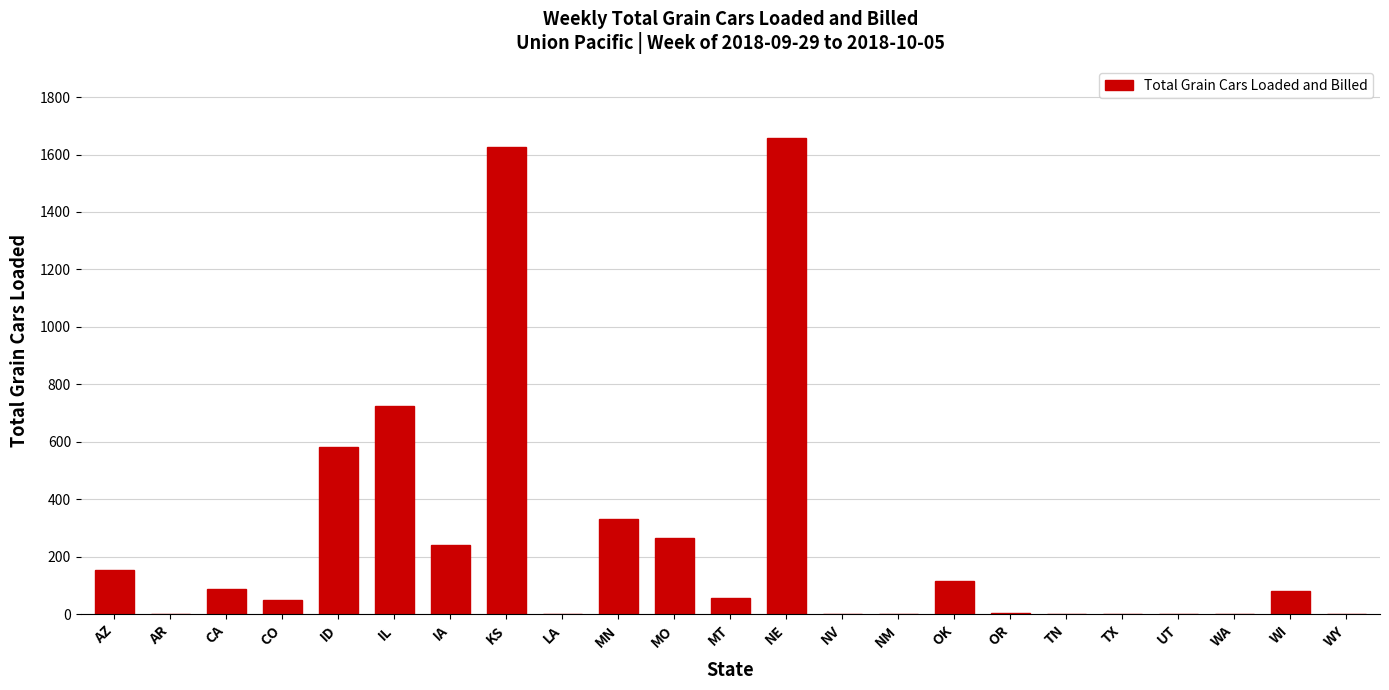

Is it true that the value at CO is 49?

True